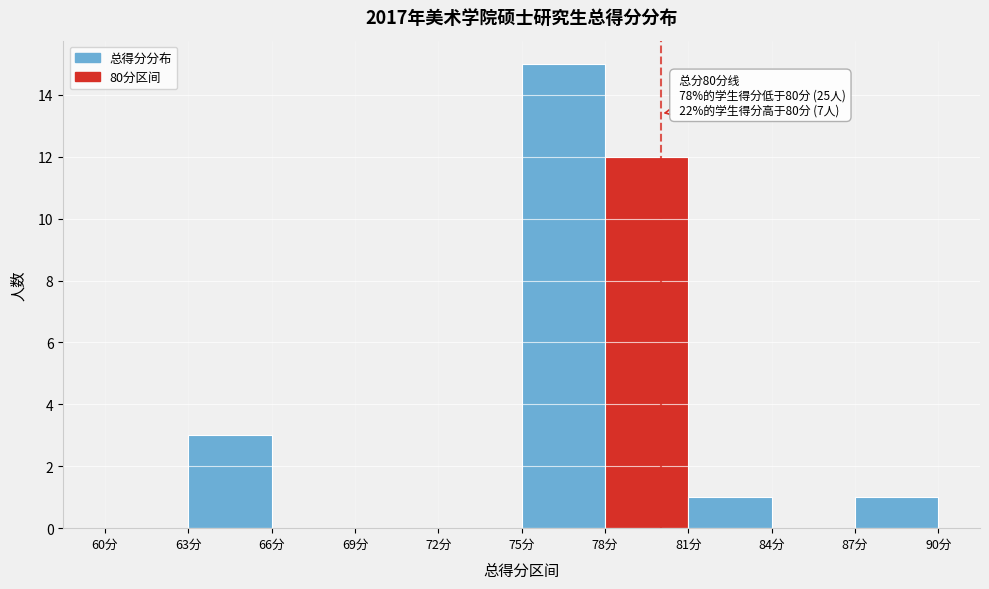

Over which range of the x-axis is the bar tallest?

75 to 78